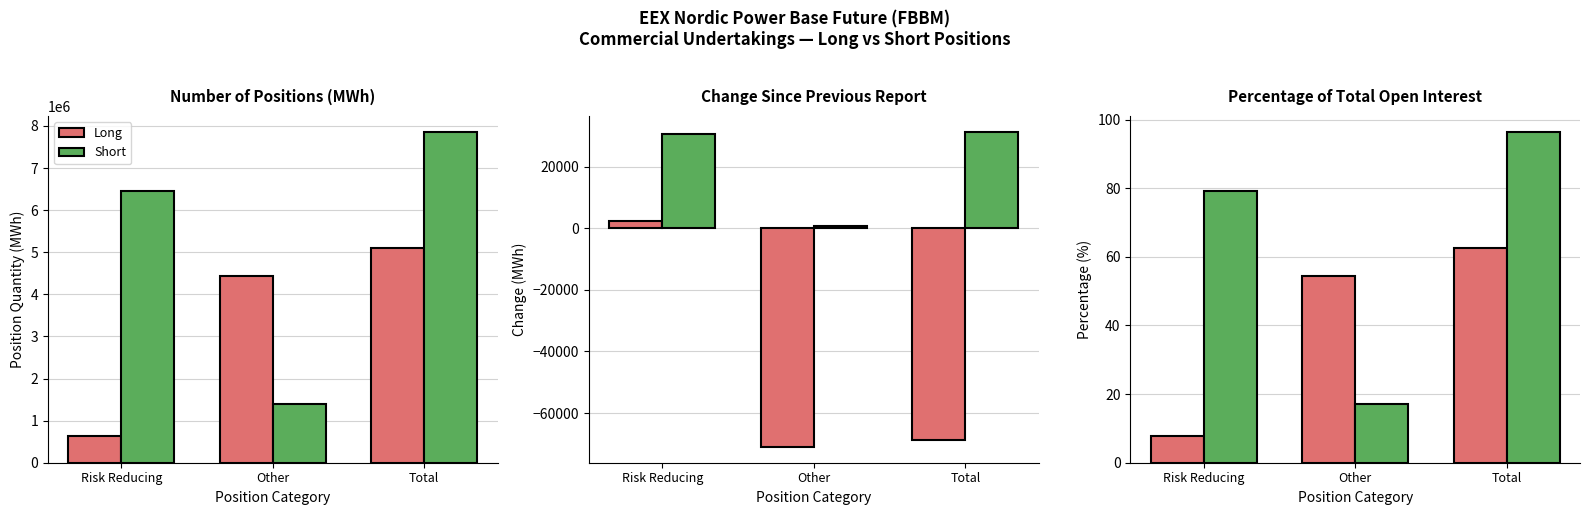

What is the spread (max minus min) of values at Other?

37.5